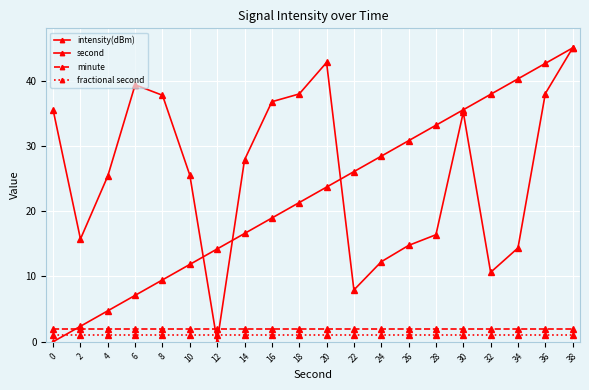

What is the total value across all series at 2?

21.1